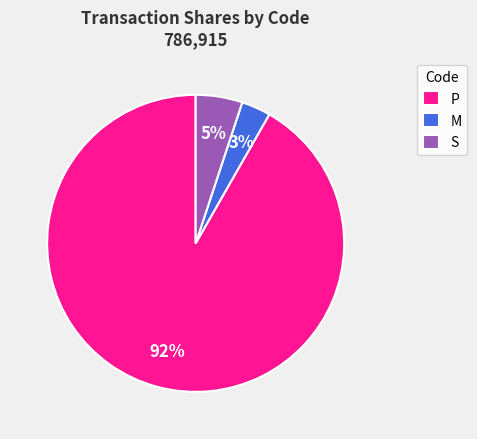

To the nearest percent, what portion does S represent?

5%